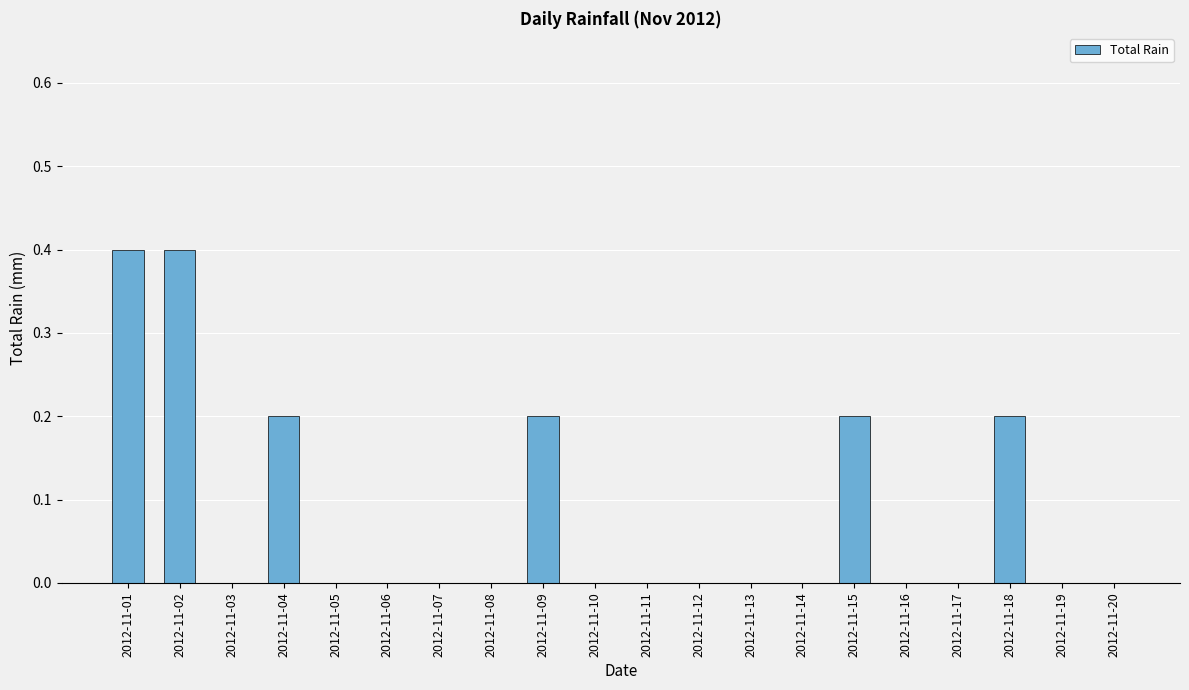

What is the sum of all values?

1.6